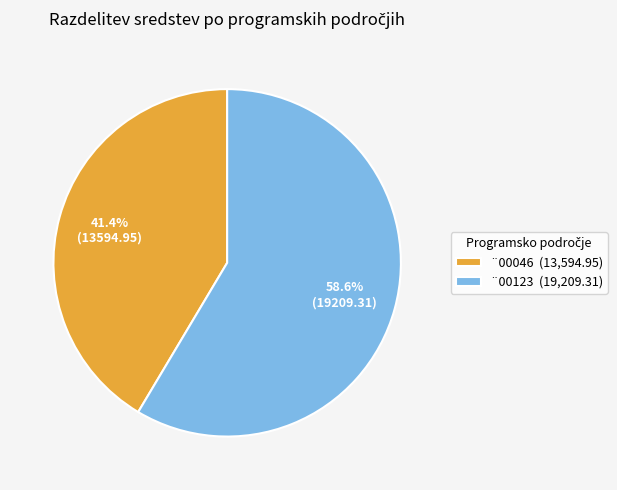

What is the total percentage of ¨00046 and ¨00123?

100.0%